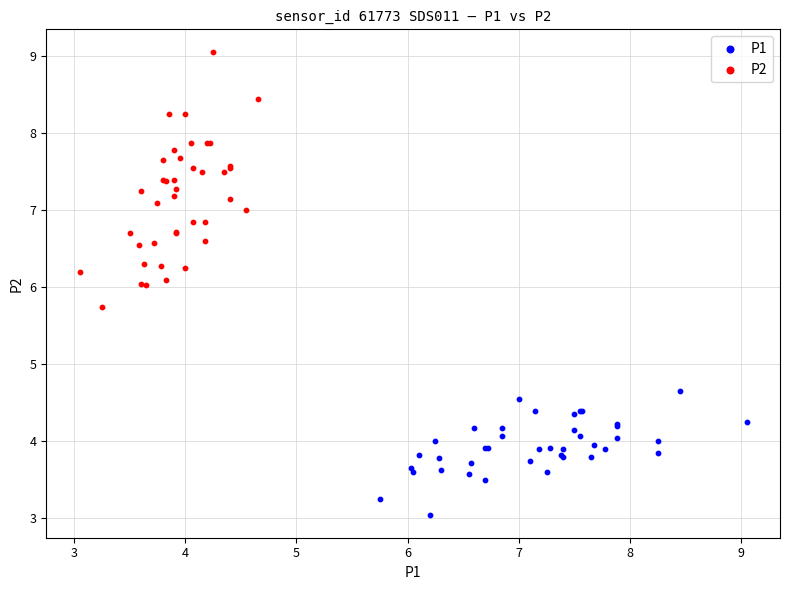

Which series reaches the maximum Y coordinate?

P2